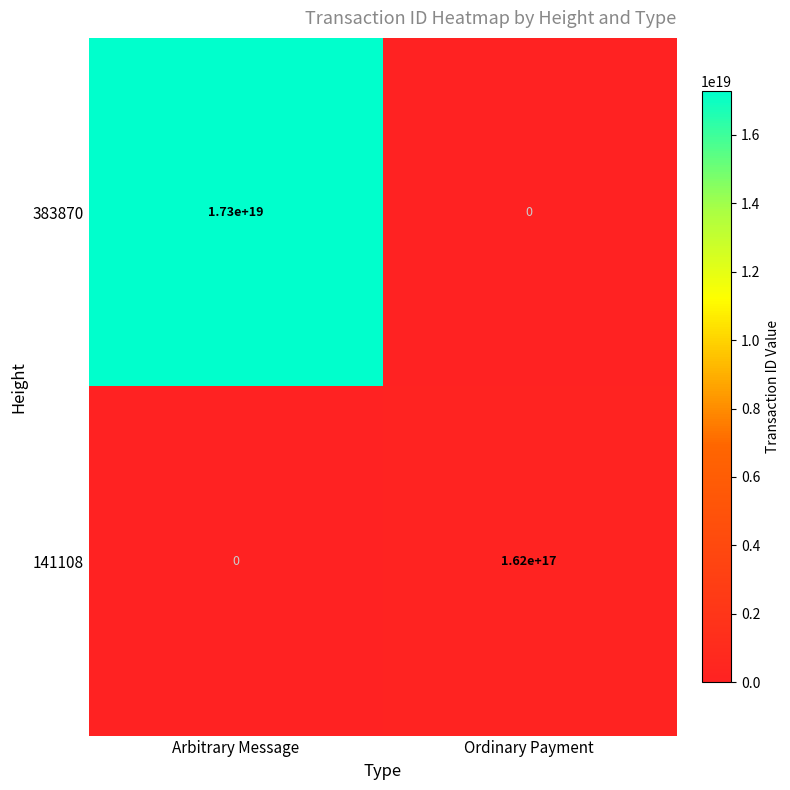

Which series has the largest total across all categories?

383870